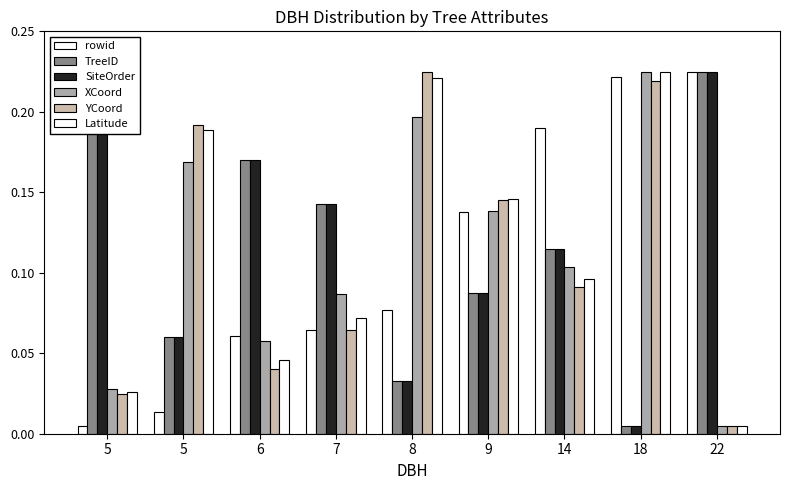

List the series in order of their peak value, highest first.

rowid, TreeID, SiteOrder, XCoord, YCoord, Latitude